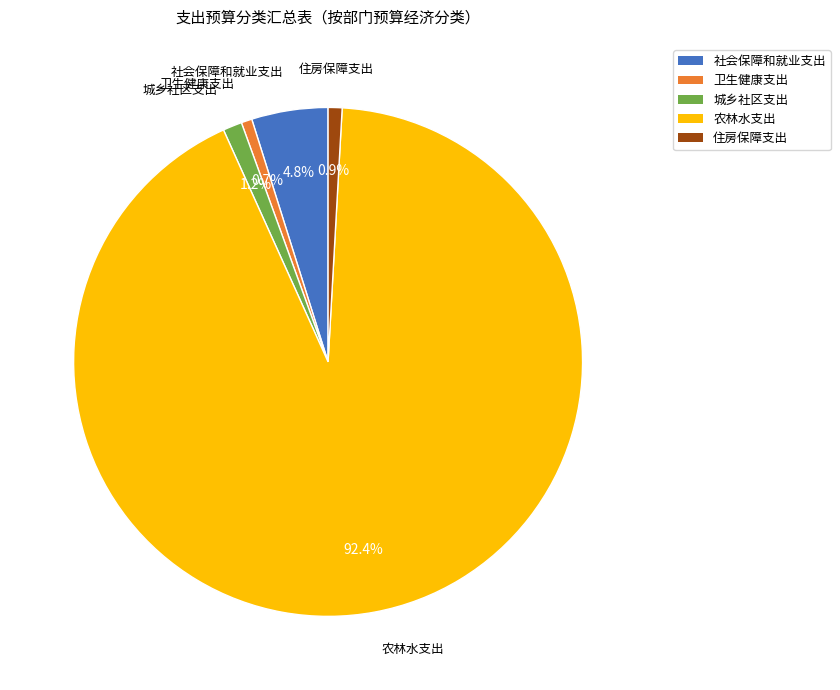

How much of the chart is everything except 城乡社区支出?

98.8%